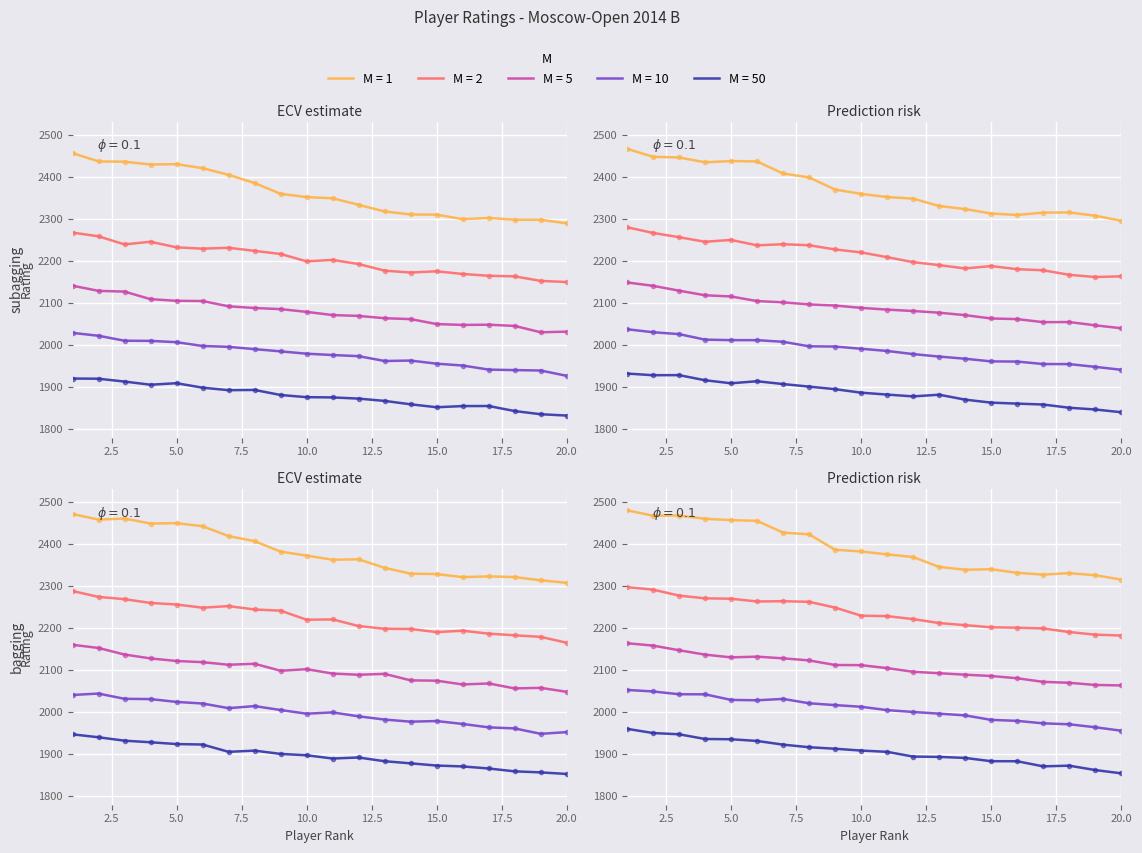

What is the difference between the second highest and minimum values in the 1 series?

152.3